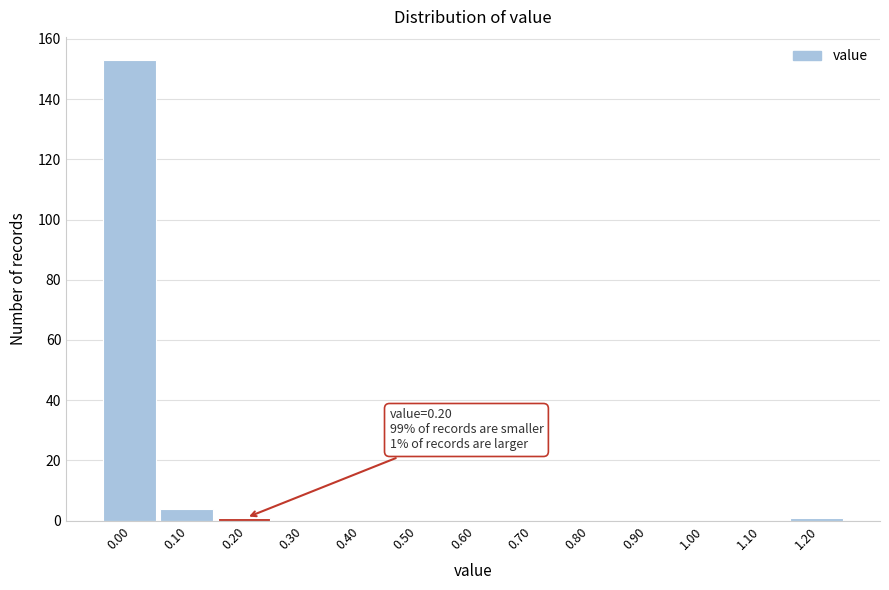

Reading left to right, list all the values displayed in this chart.

0.00=153	0.10=4	0.20=1	0.30=0	0.40=0	0.50=0	0.60=0	0.70=0	0.80=0	0.90=0	1.00=0	1.10=0	1.20=1